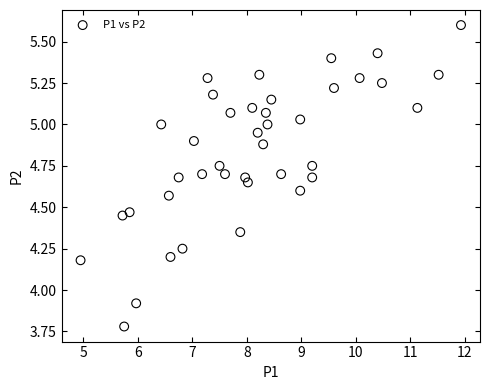

What Y value in the scatter plot is closest to 4?

3.9